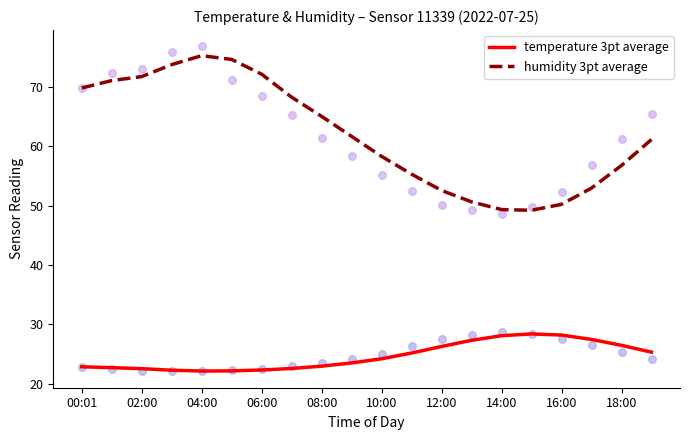

What are all the series names shown in the legend?

temperature 3pt average, humidity 3pt average